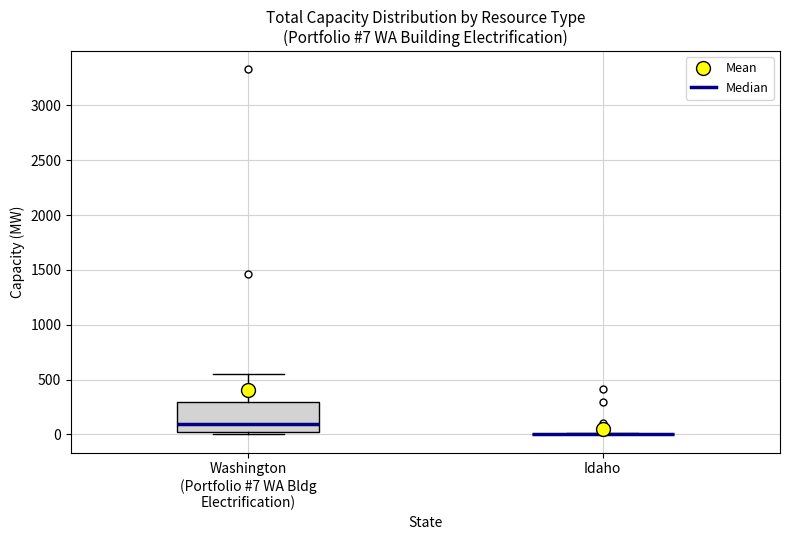

Comparing the boxes themselves (not the whiskers), which one is the tallest?

Washington (Portfolio #7 WA Bldg Electrification)